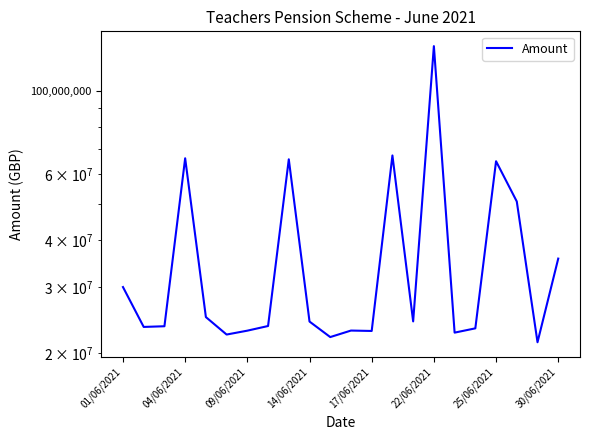

Between 18 and 17, which is larger?

18